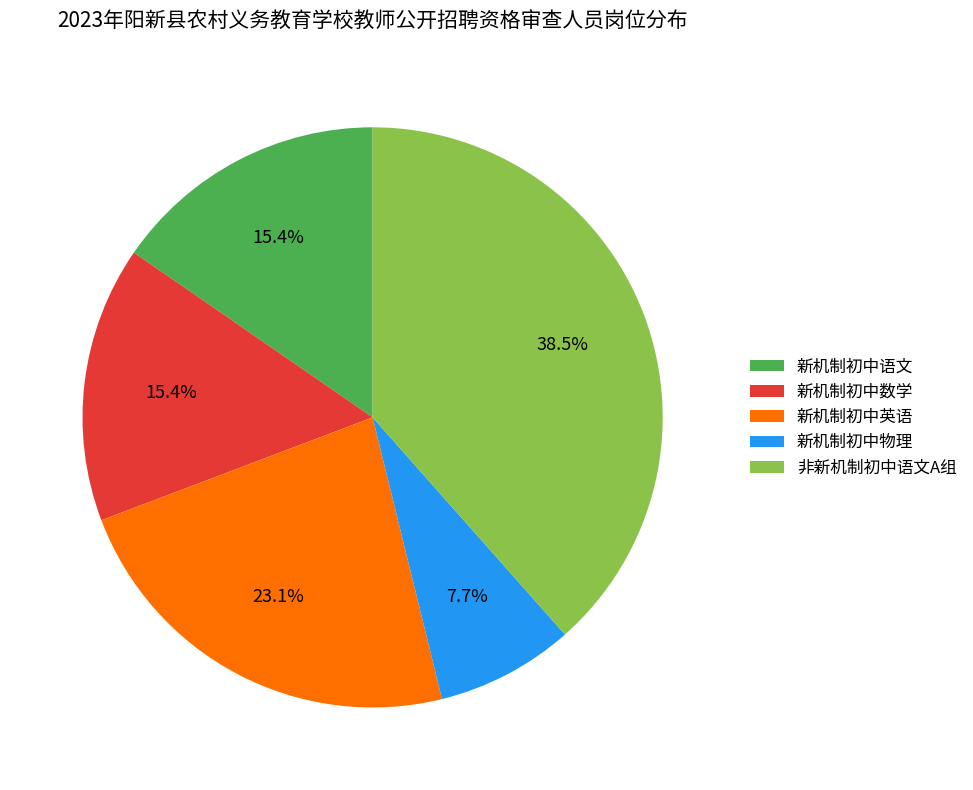

How many segments does this pie chart have?

5